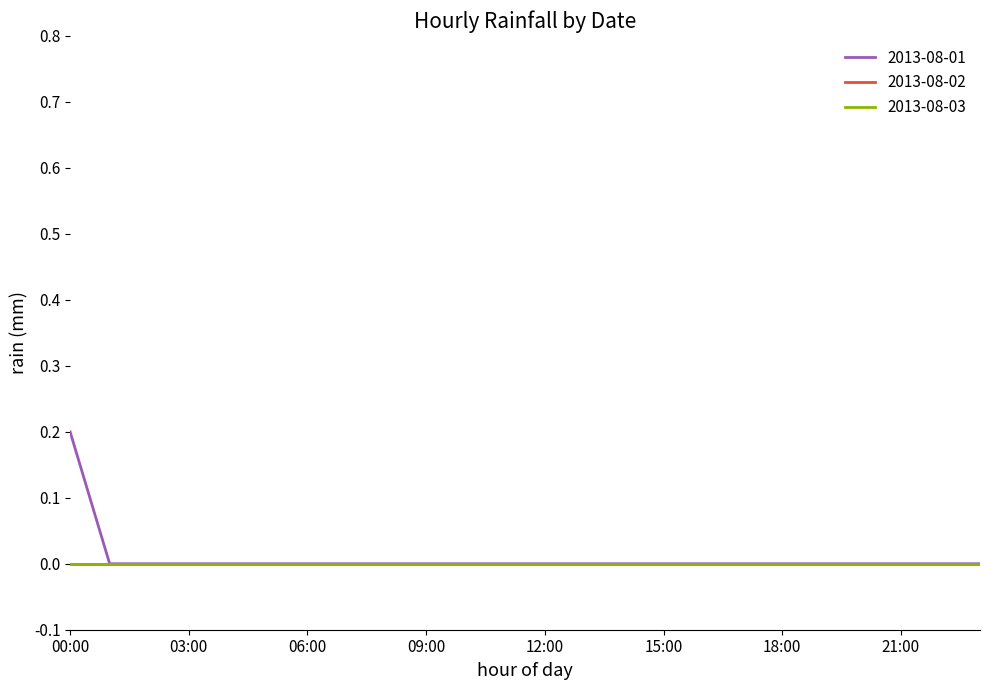

Does the chart have visible grid lines?

No